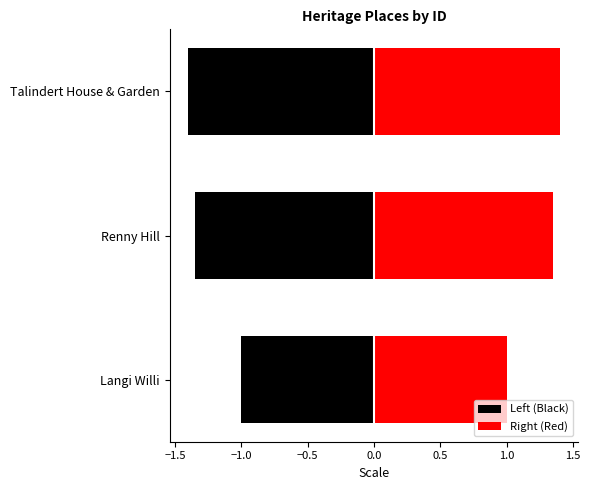

Rank the series by their average value, from lowest to highest.

Left (Black), Right (Red)